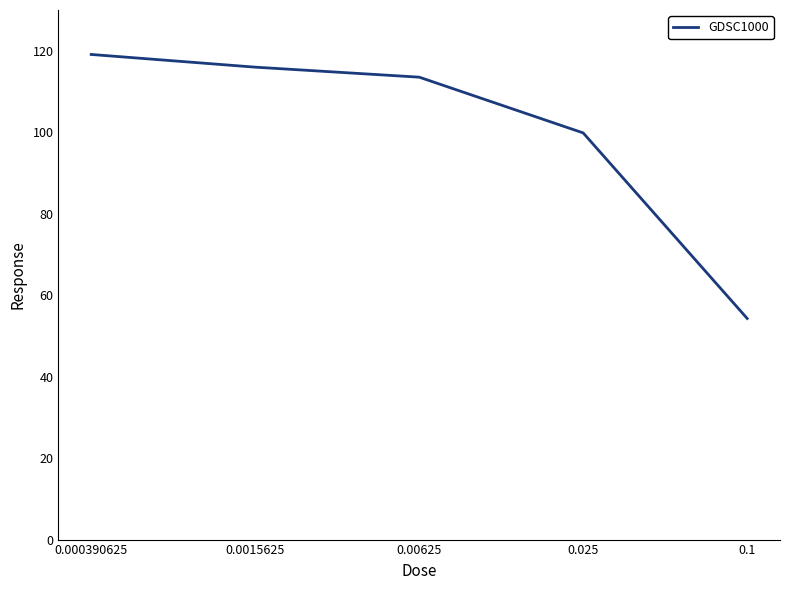

Rank the categories by value from lowest to highest.

0.1, 0.025, 0.00625, 0.0015625, 0.000390625